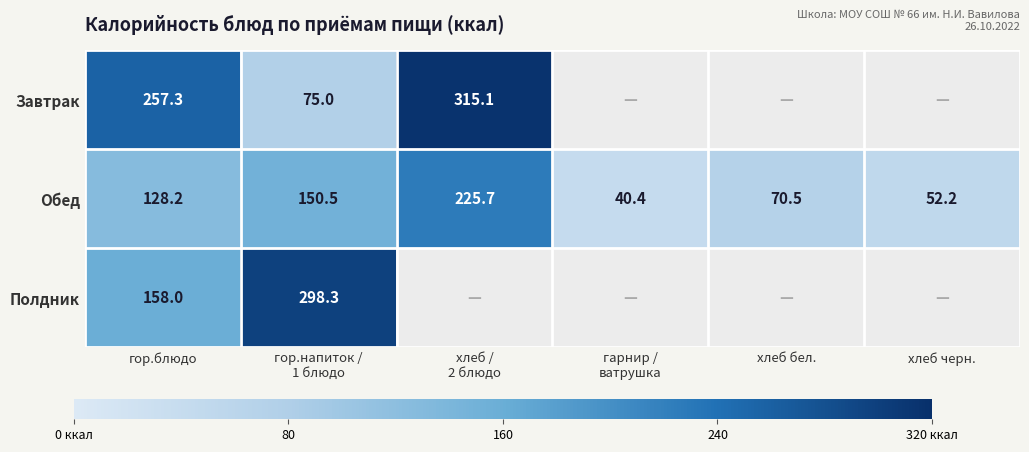

At which label is Обед closest to 133?

гор.блюдо